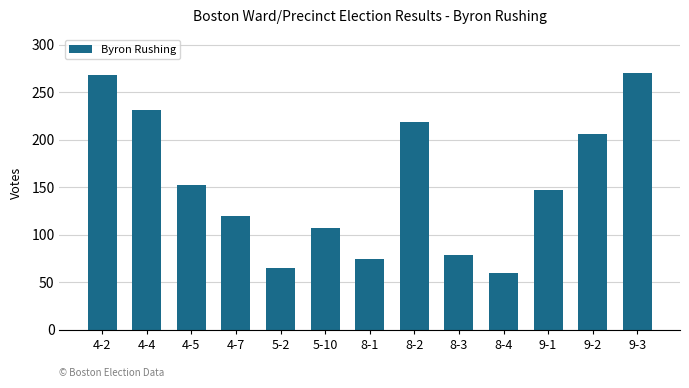

What is the maximum value shown in the chart?

270